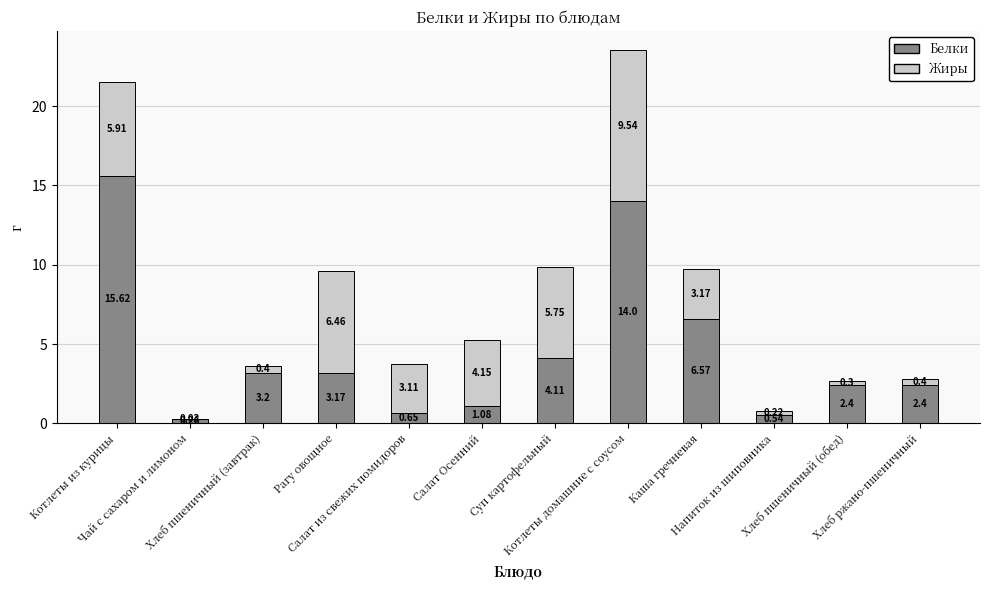

What is the sum of all Белки values?

54.0